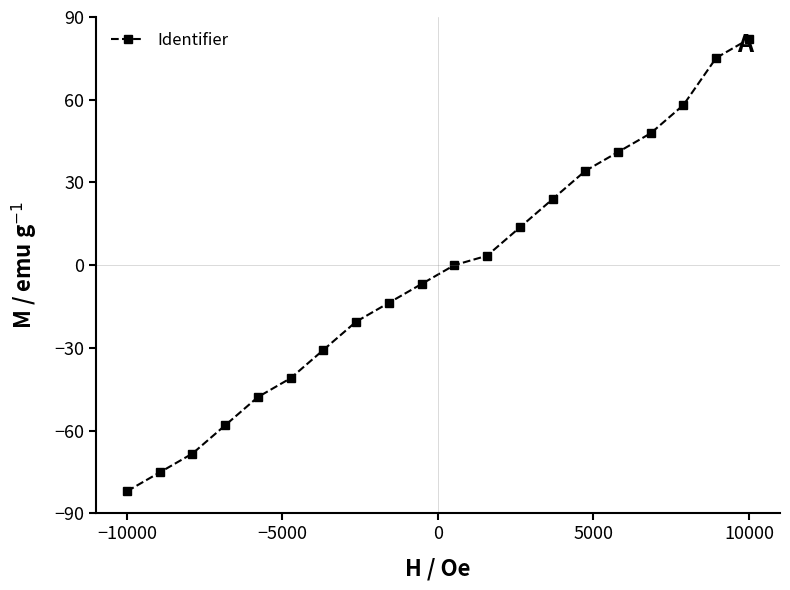

Count the number of data series in this chart.

1